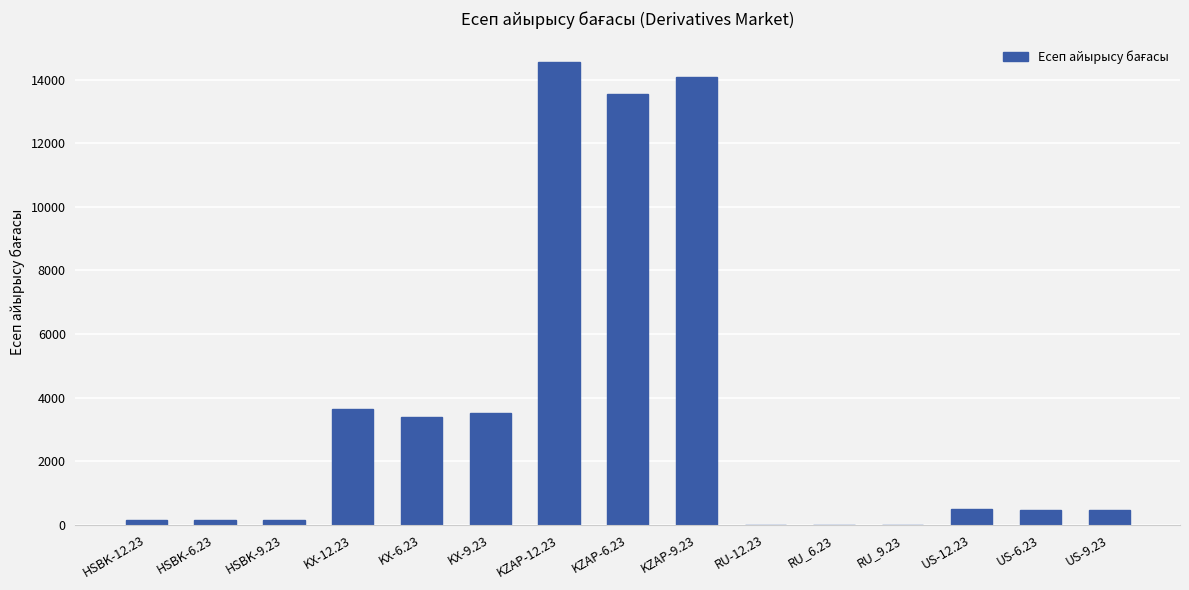

Is it true that the value at KZAP-6.23 is 18846.8?

False